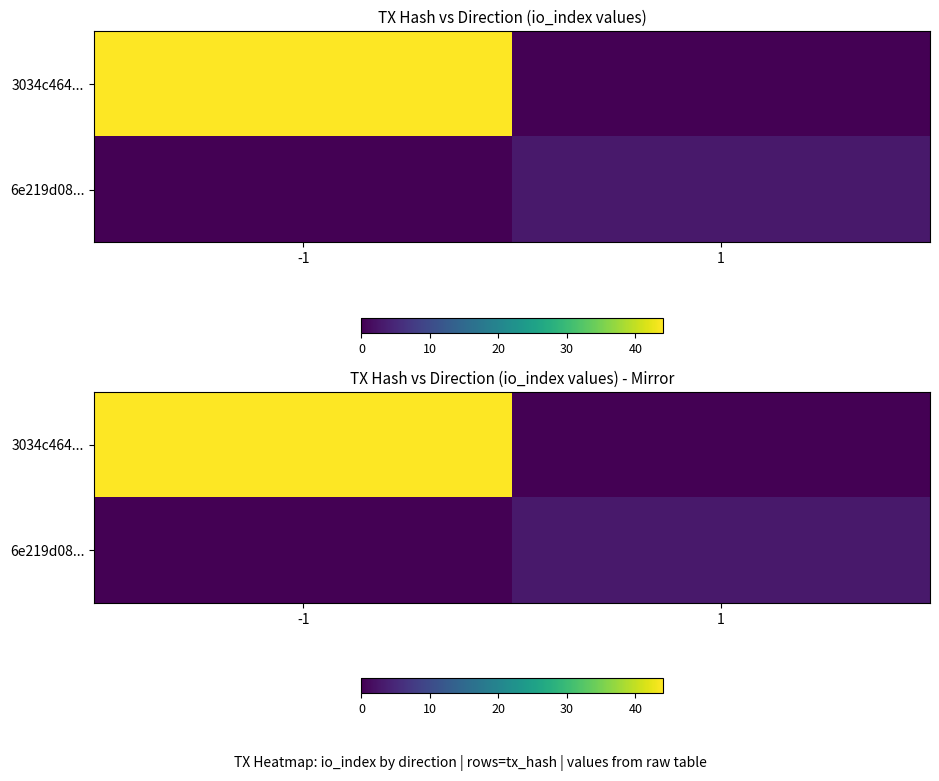

What is the difference between the maximum and minimum values in the 6e219d08... series?

3